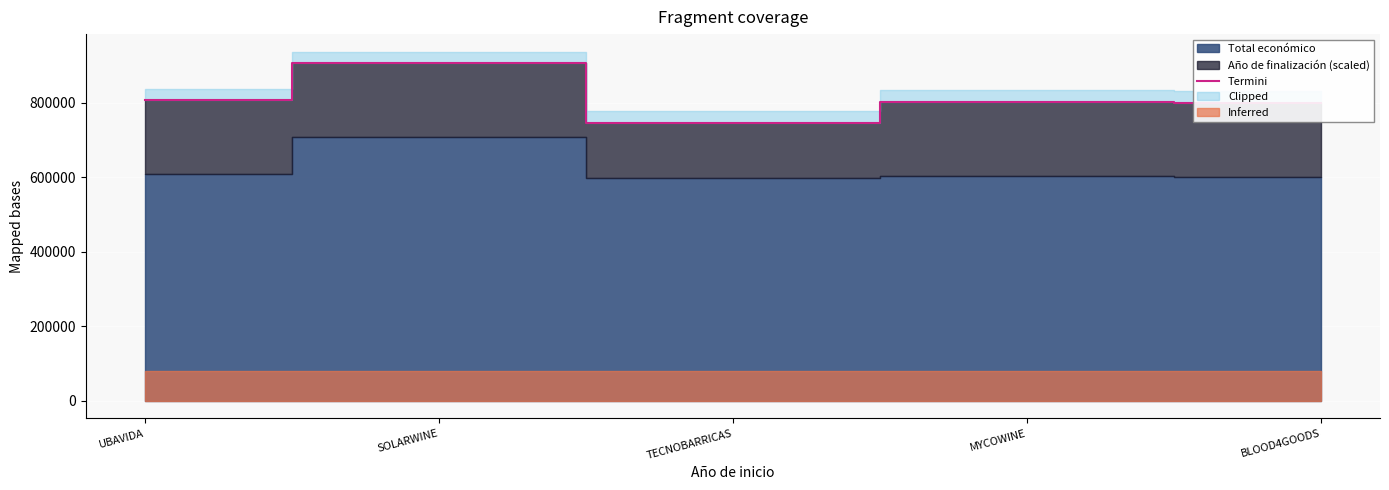

True or false: the data shows 802295.4 at MYCOWINE.

True